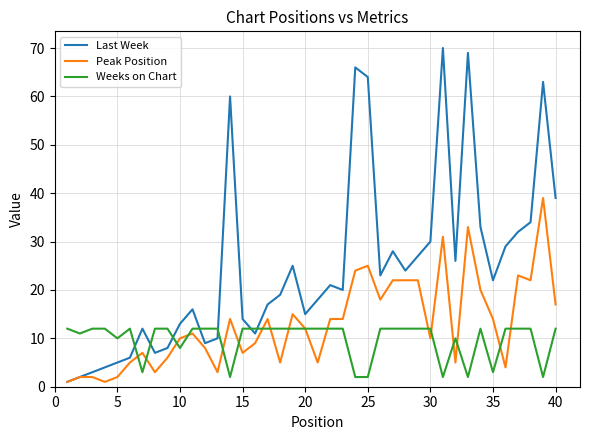

Which series has the widest spread of values?

Last Week